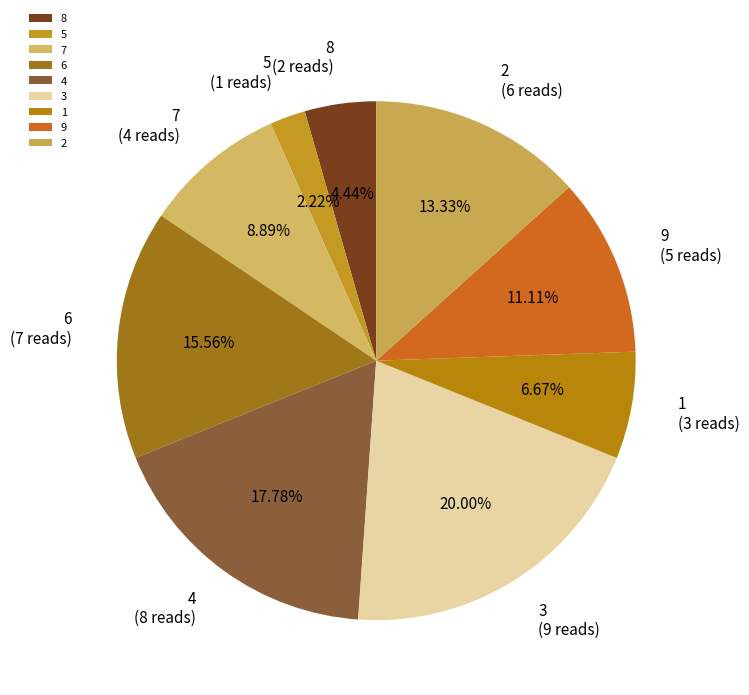

How many slices are in this pie chart?

9